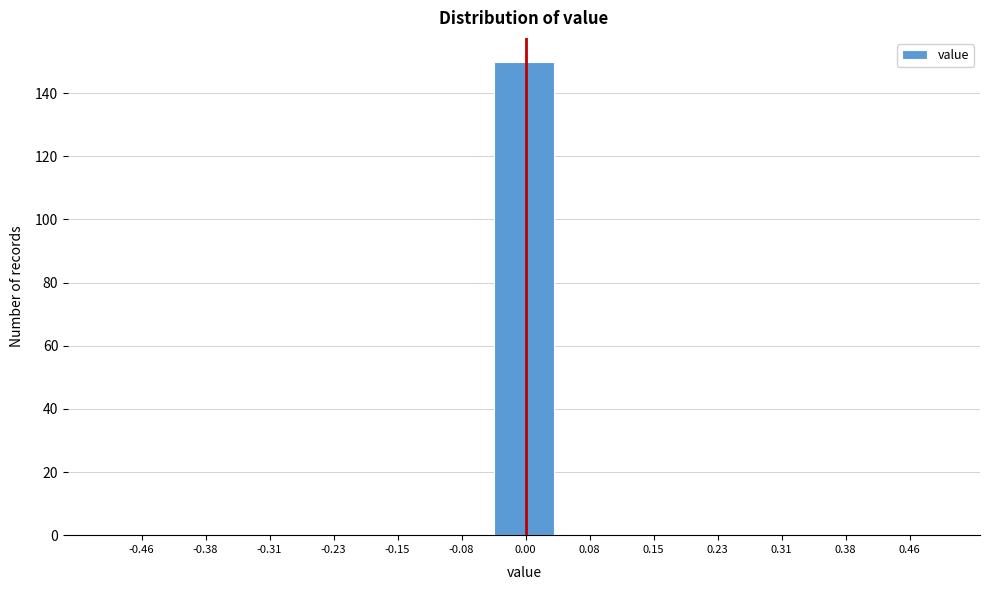

Reading left to right, transcribe this chart: for each bar, give the range it covers on the x-axis and its height. Neither the bar edges nor the heights are printed on the chart, so give them approximately, as read against the axes.

-0.50 to -0.42: 0
-0.42 to -0.35: 0
-0.35 to -0.27: 0
-0.27 to -0.19: 0
-0.19 to -0.12: 0
-0.12 to -0.04: 0
-0.04 to 0.04: 150
0.04 to 0.12: 0
0.12 to 0.19: 0
0.19 to 0.27: 0
0.27 to 0.35: 0
0.35 to 0.42: 0
0.42 to 0.50: 0